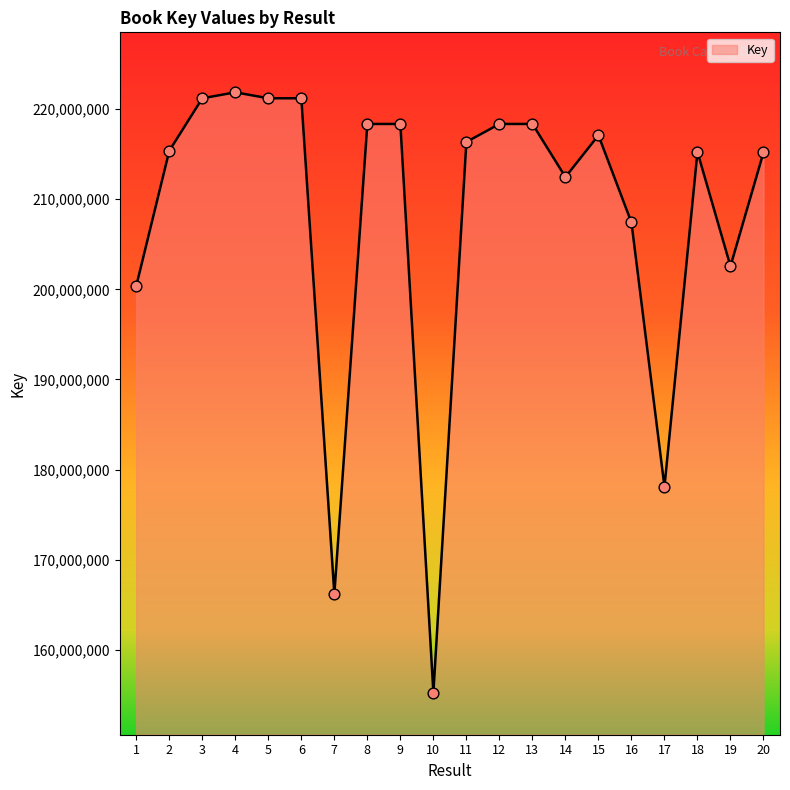

Which has a higher value, 16 or 5?

5